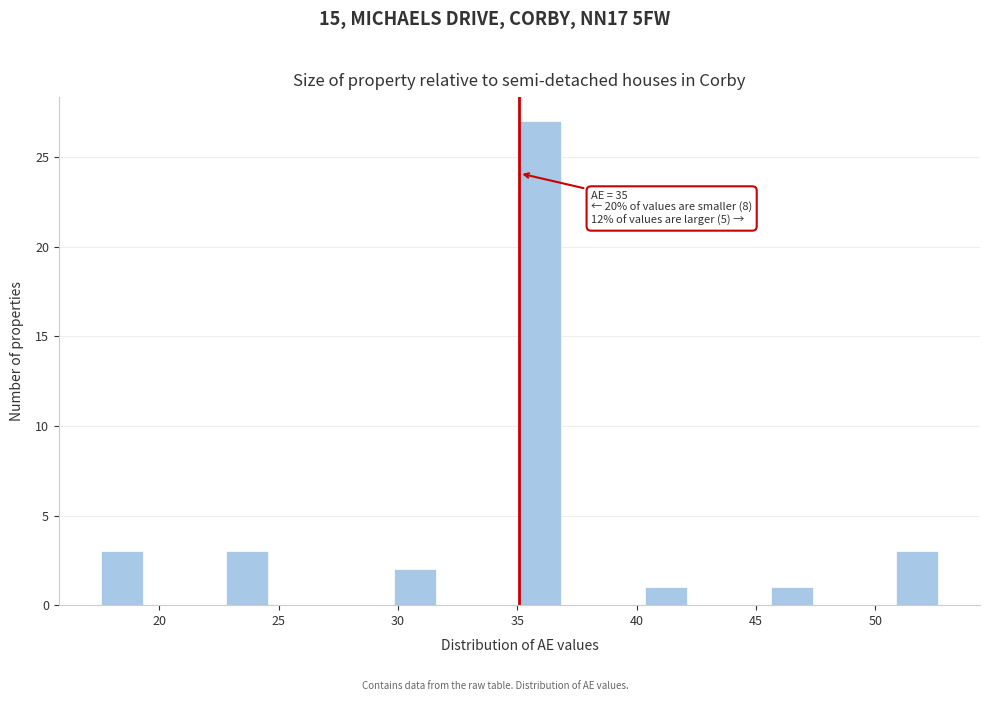

Around what value on the x-axis is the tallest bar? Give the approximate position of its centre, as read against the axis.

36.0